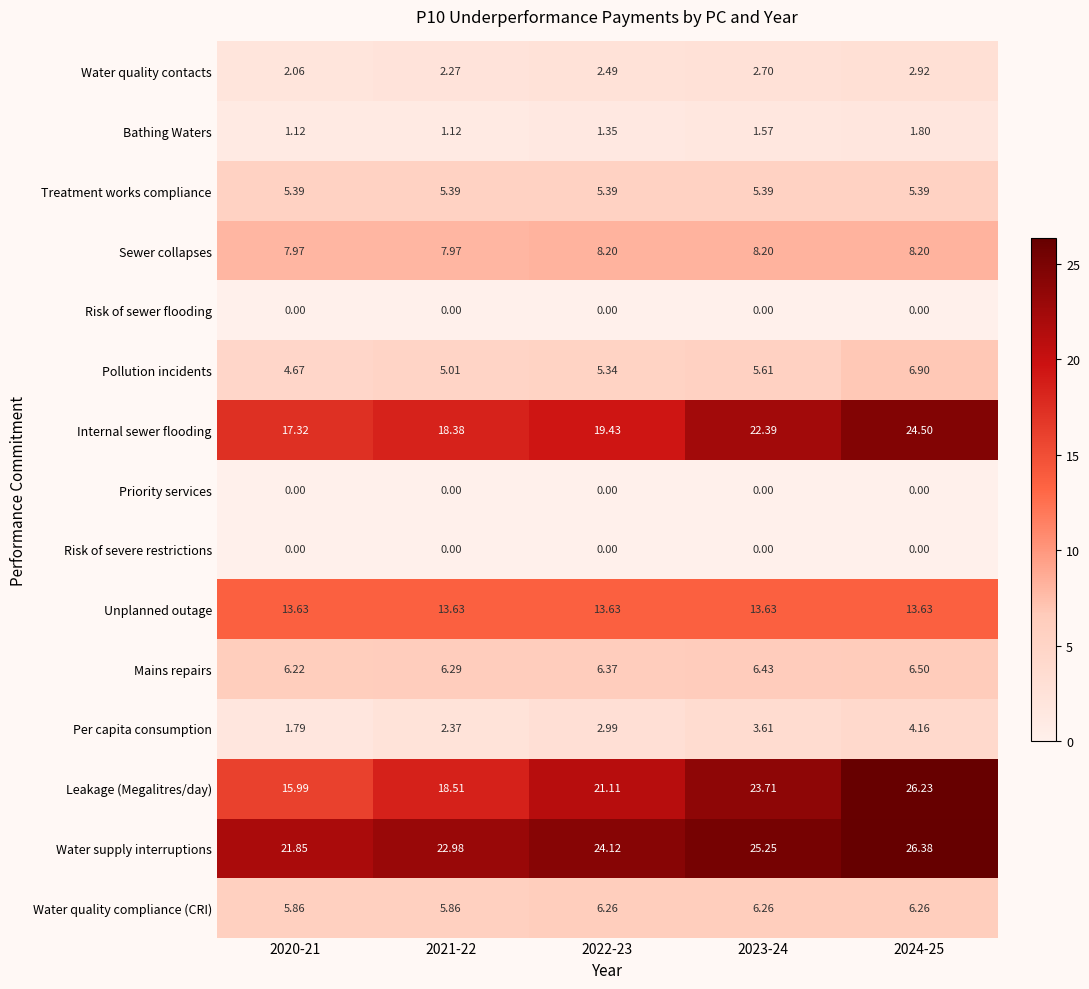

Which series has the largest total across all categories?

Water supply interruptions